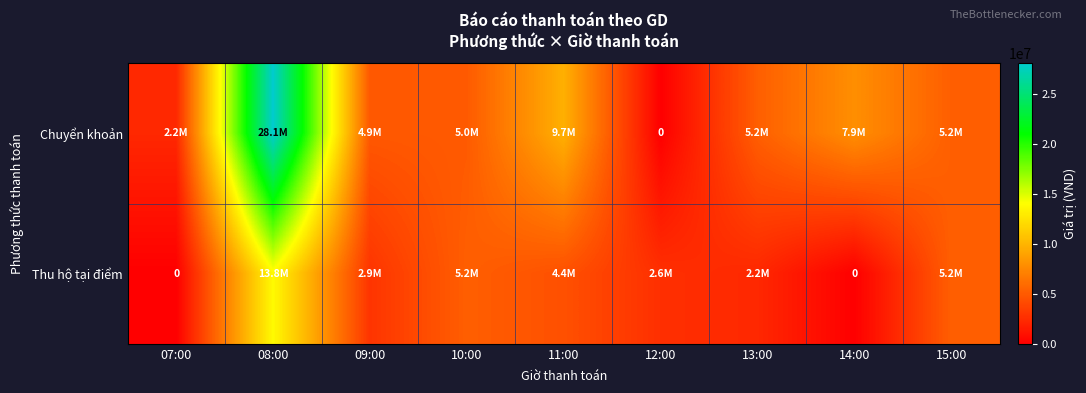

List the labels in order of Chuyển khoản value, smallest first.

12:00, 07:00, 09:00, 10:00, 13:00, 15:00, 14:00, 11:00, 08:00